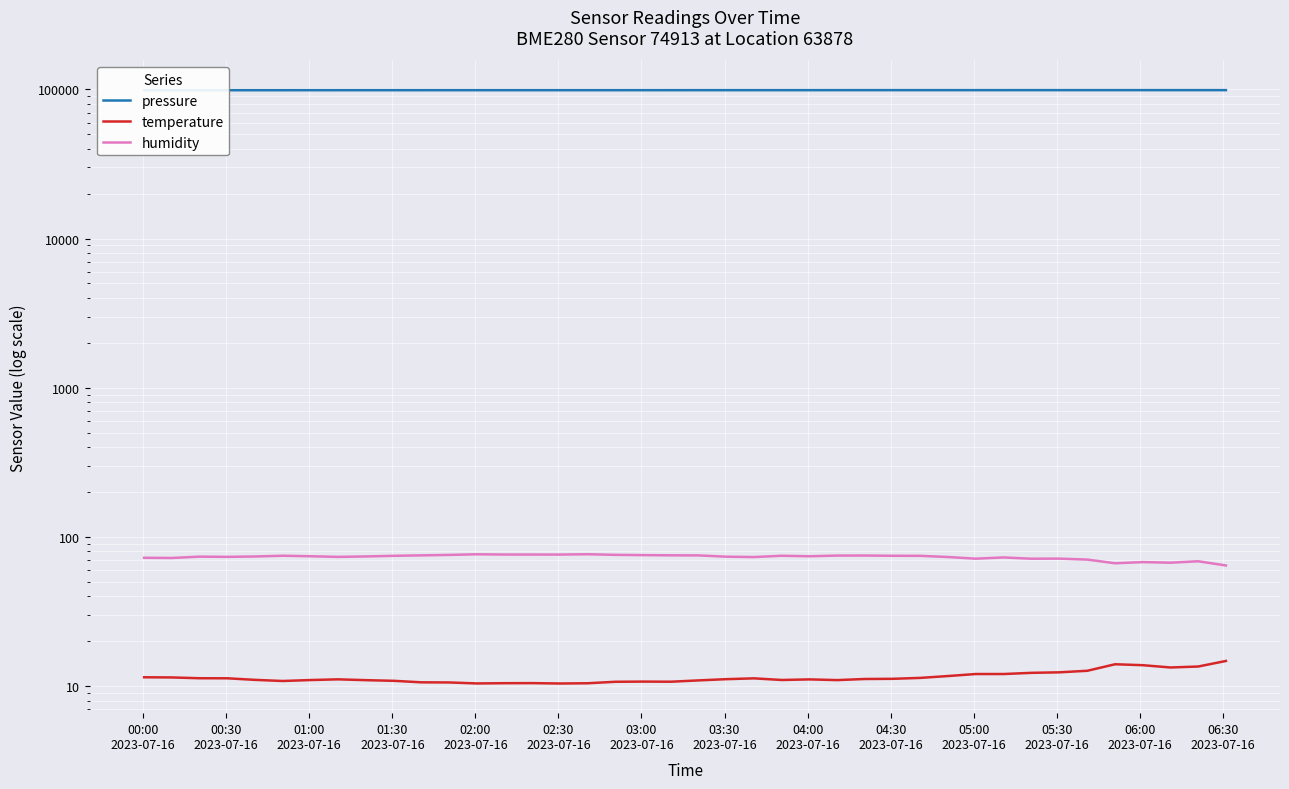

True or false: humidity and temperature cross at least once.

False